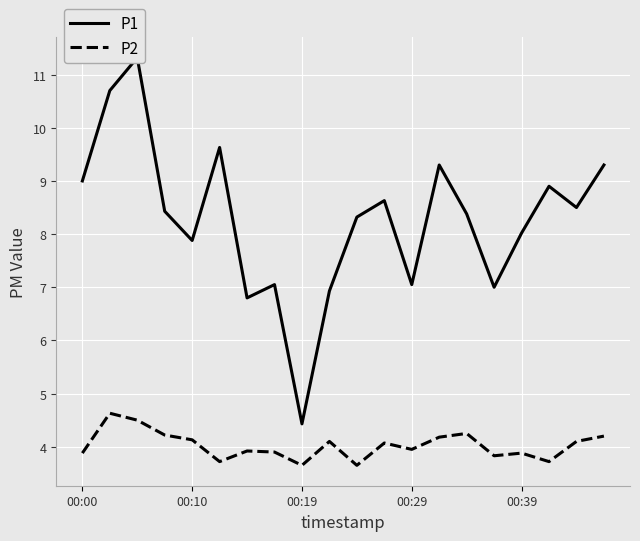

How many values in the P2 series exceed 4?

10